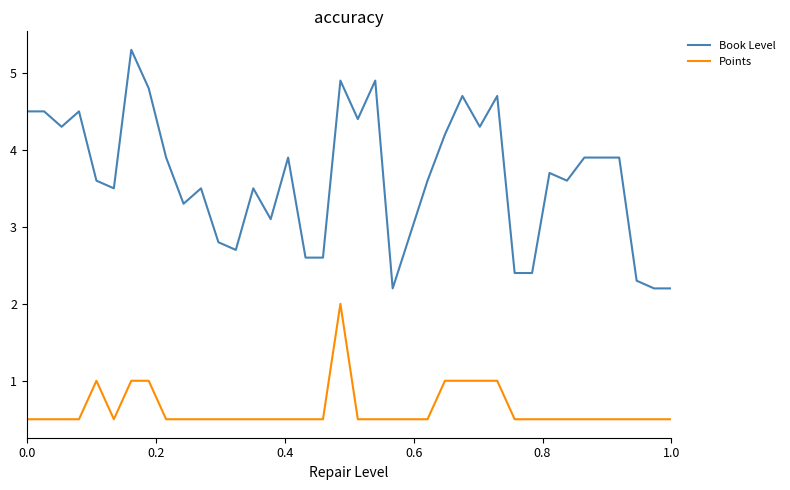

Which series has the largest total across all categories?

Book Level